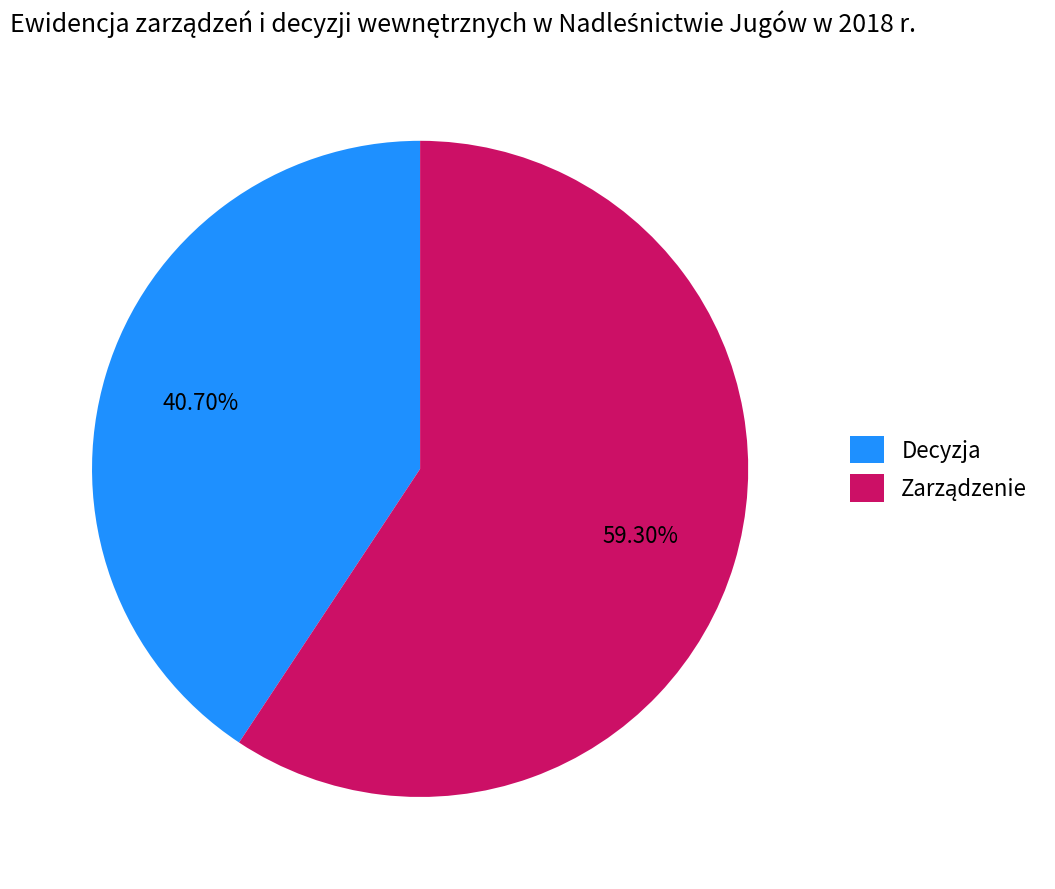

Does Decyzja represent more than half of the total?

No